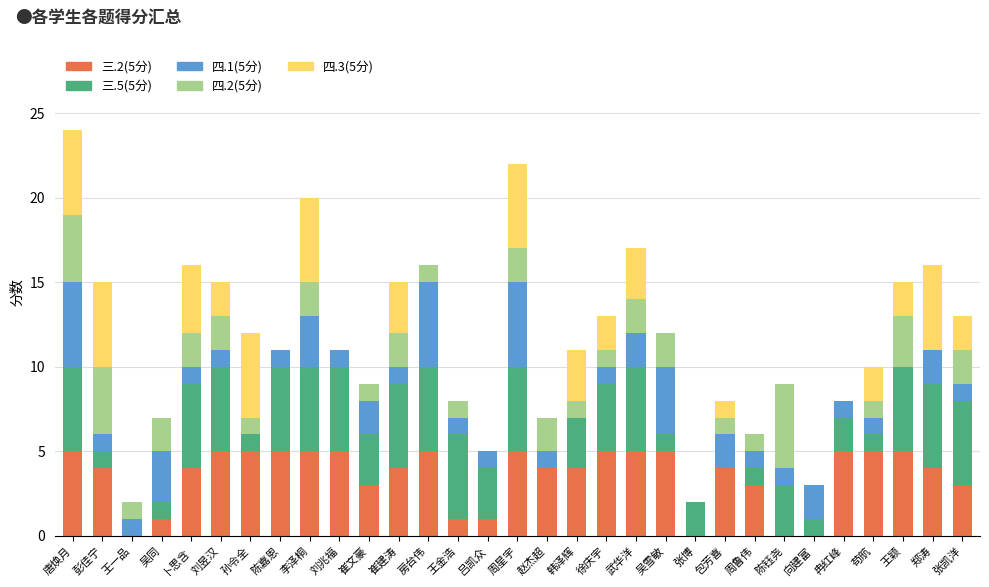

Rank the categories by 三.5(5分) value from highest to lowest.

唐焕月, 卜思含, 刘昱汉, 陈嘉恩, 李泽桐, 刘兆福, 崔建涛, 房台伟, 王金浩, 周星宇, 武华洋, 王颖, 郑涛, 张凯洋, 徐庆宇, 崔文豪, 吕凯众, 韩泽辉, 陈钰尧, 张博, 冉红峰, 彭佳宁, 吴同, 孙令全, 吴雪敏, 周鲁伟, 向建富, 苟航, 王一品, 赵杰超, 包芳喜